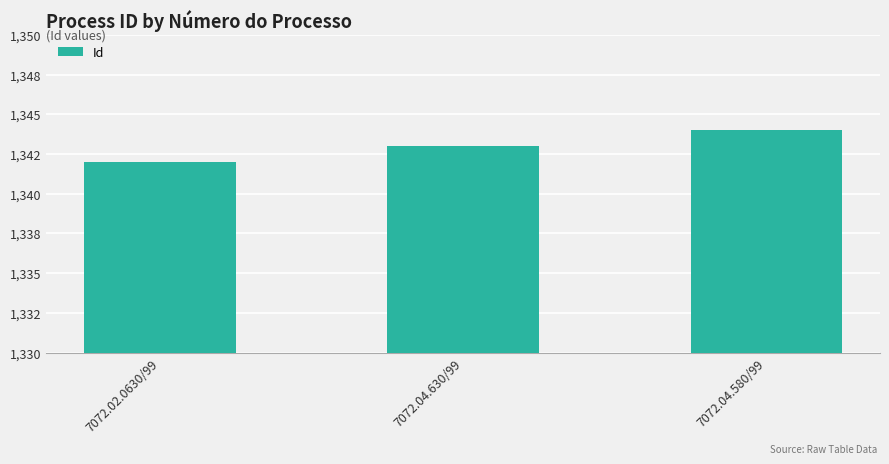

List the labels in order of value, largest first.

7072.04.580/99, 7072.04.630/99, 7072.02.0630/99